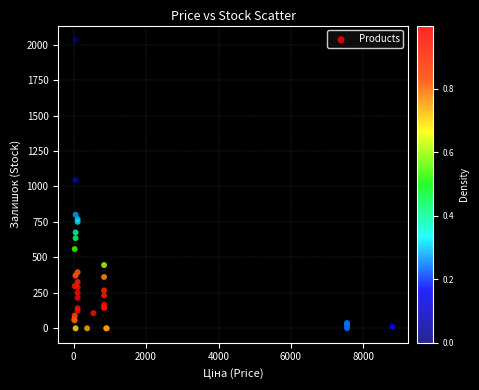

What Y value in the scatter plot is closest to 1016?

1046